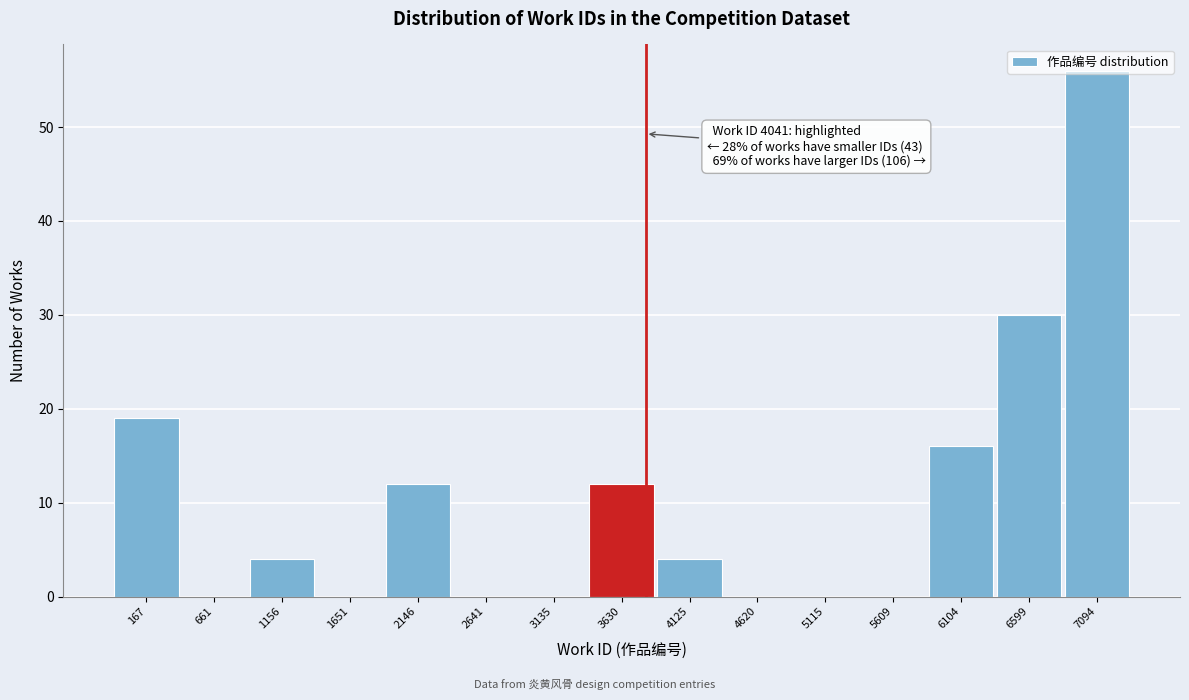

At which category does the chart reach its peak across all series?

7094